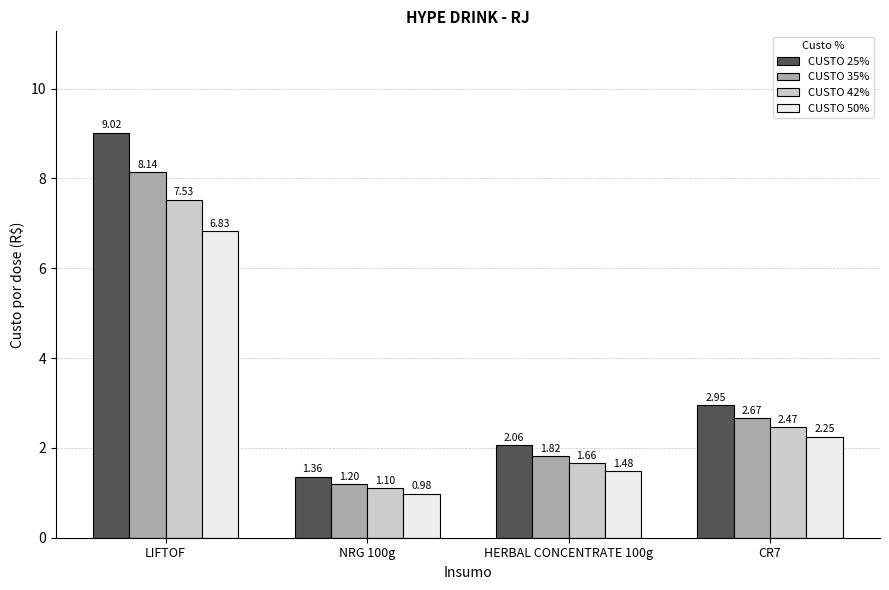

Rank the series by their average value, from lowest to highest.

CUSTO 50%, CUSTO 42%, CUSTO 35%, CUSTO 25%